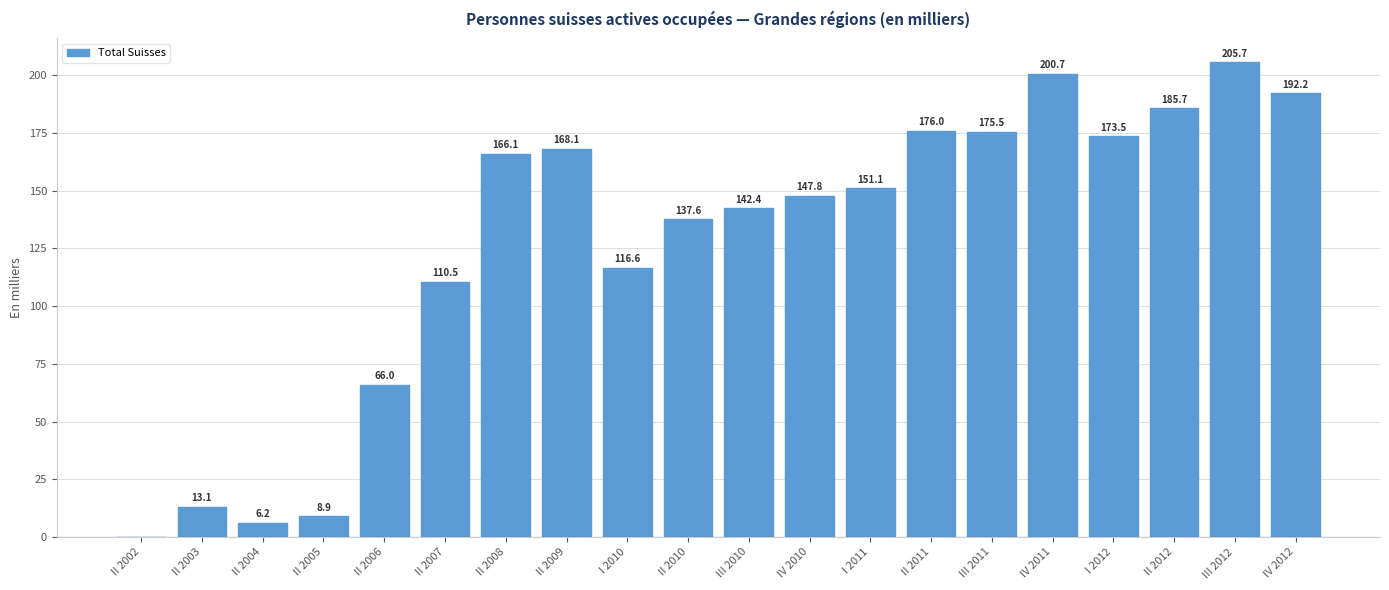

Which has a higher value, II 2009 or III 2011?

III 2011